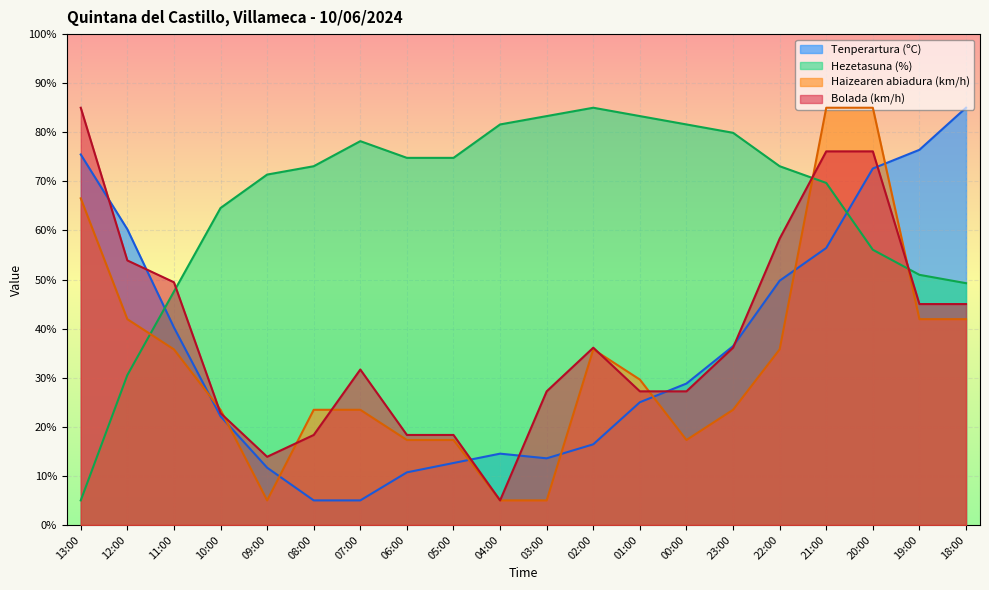

What position from the right is 19:00?

2